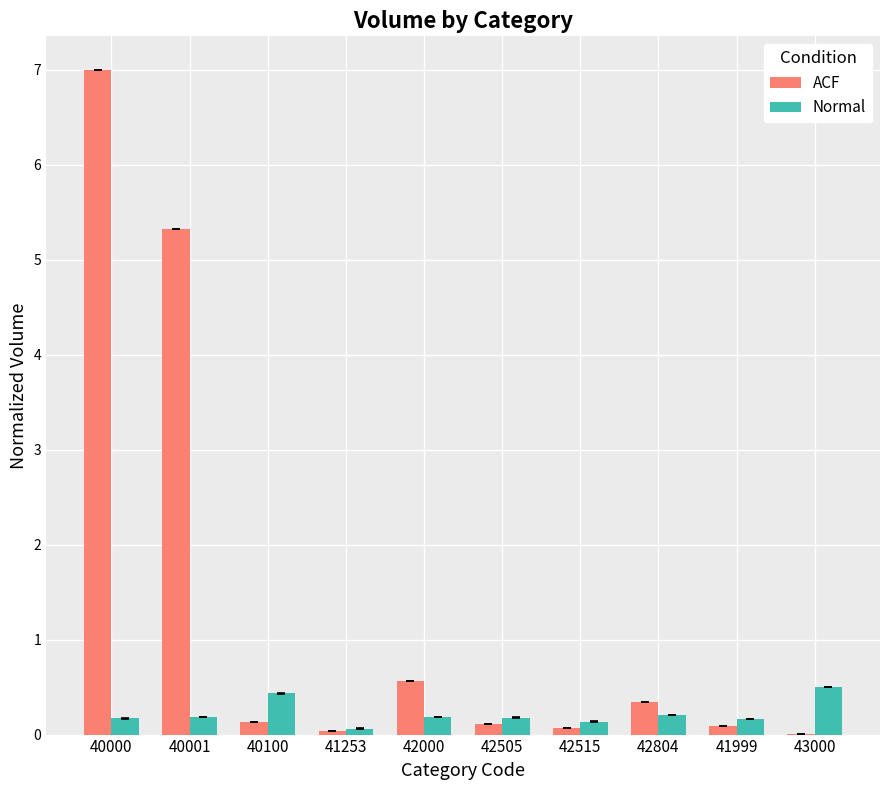

Which category has the highest value across all series?

40000